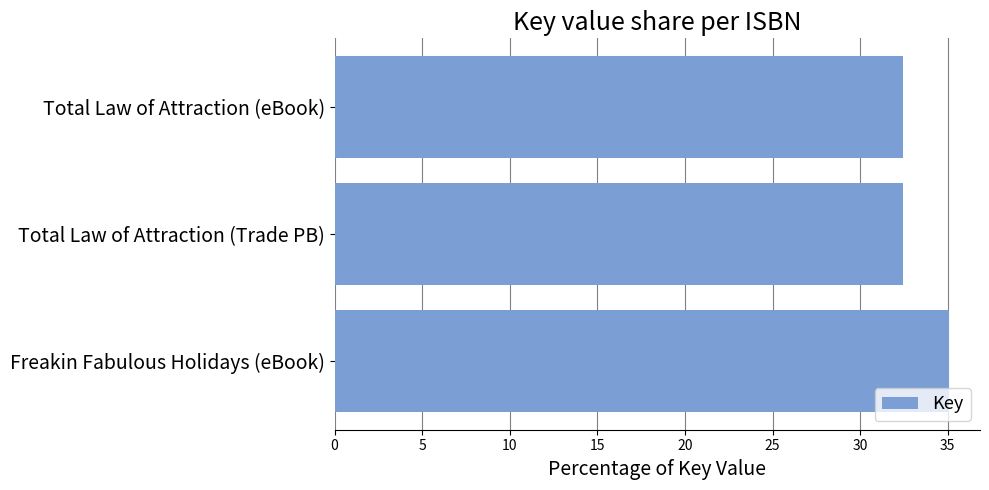

The value at Total Law of Attraction (eBook) is 32.5. True or false?

True